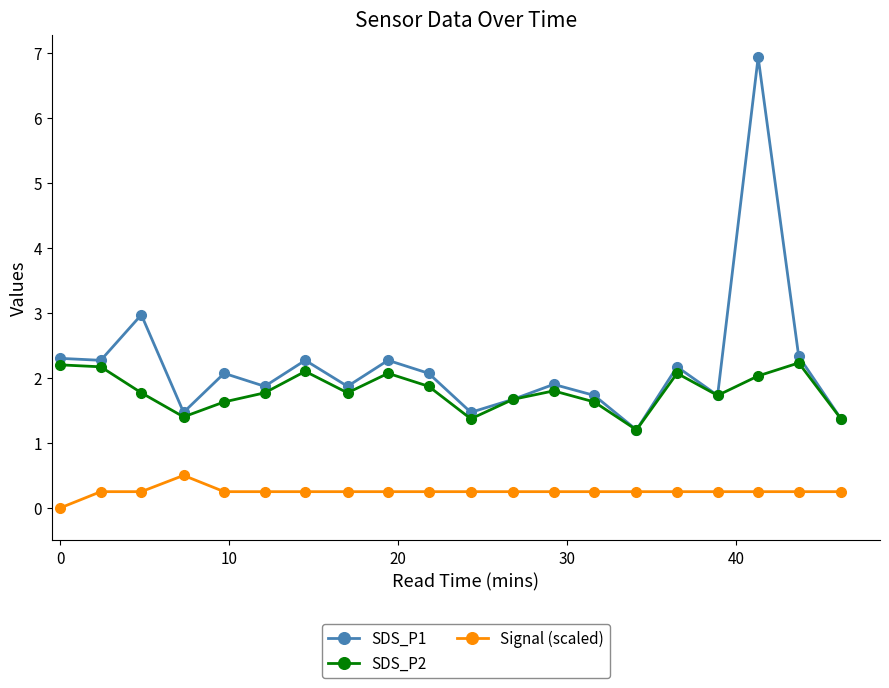

In SDS_P1, how many points are higher than both neighbors (excluding endpoints)?

7